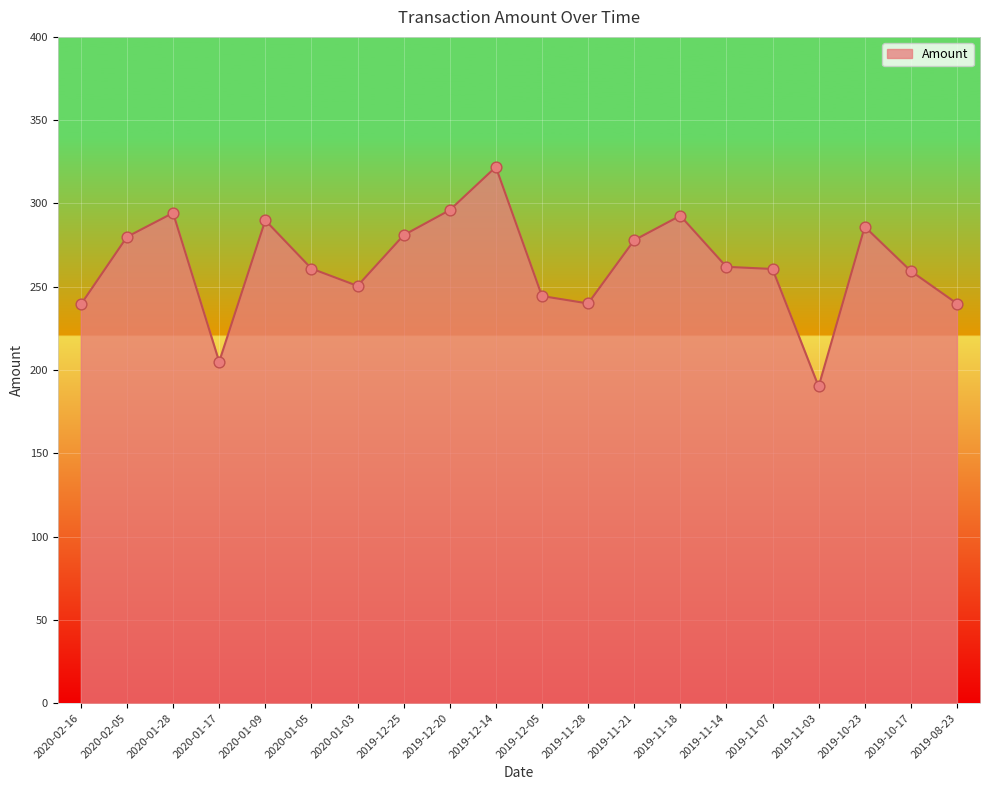

What is the ratio of the value at 2019-10-17 to the value at 2019-11-14?

1.0